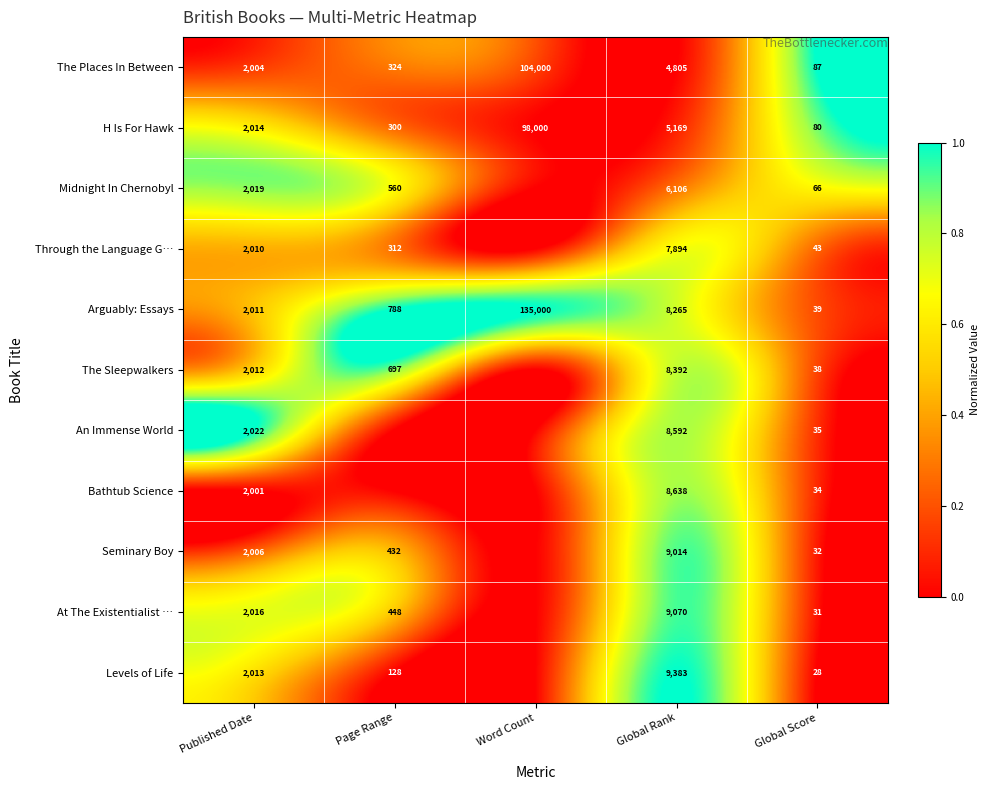

At which category is the sum across all series the highest?

Global Rank